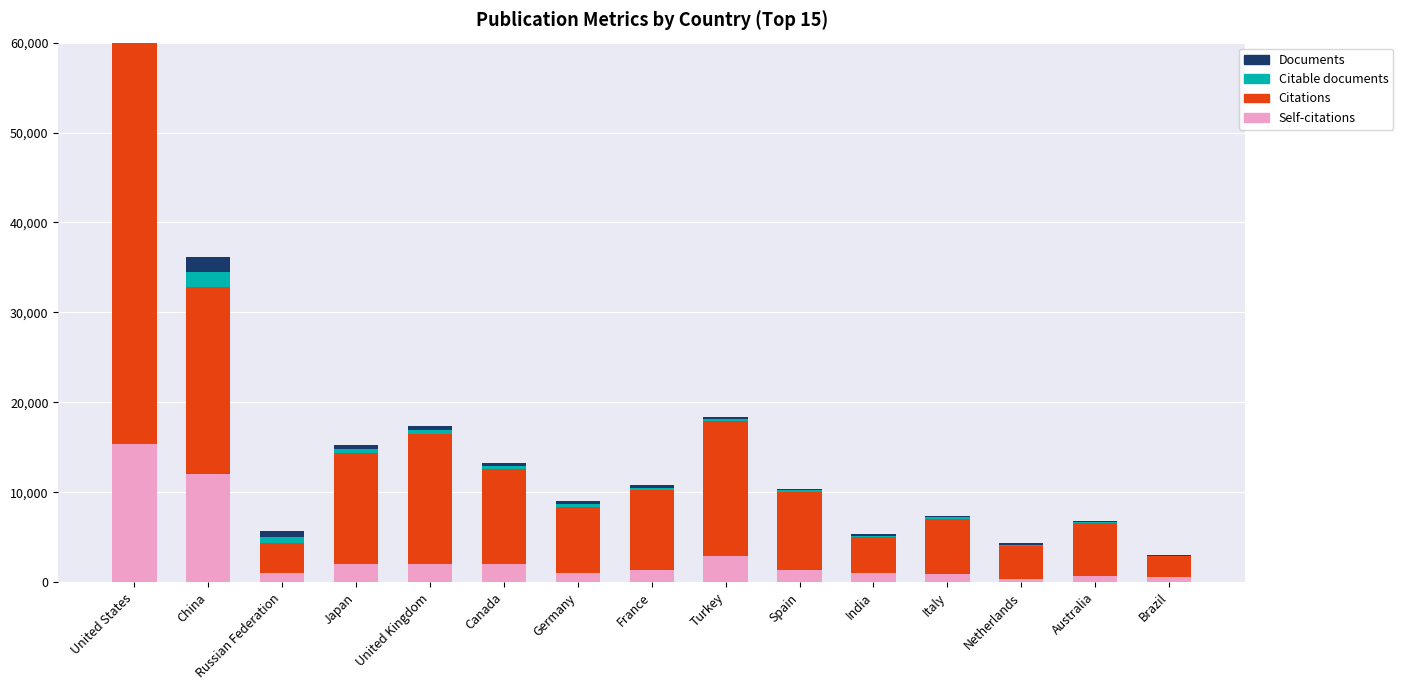

What is the minimum value shown in the chart?

103